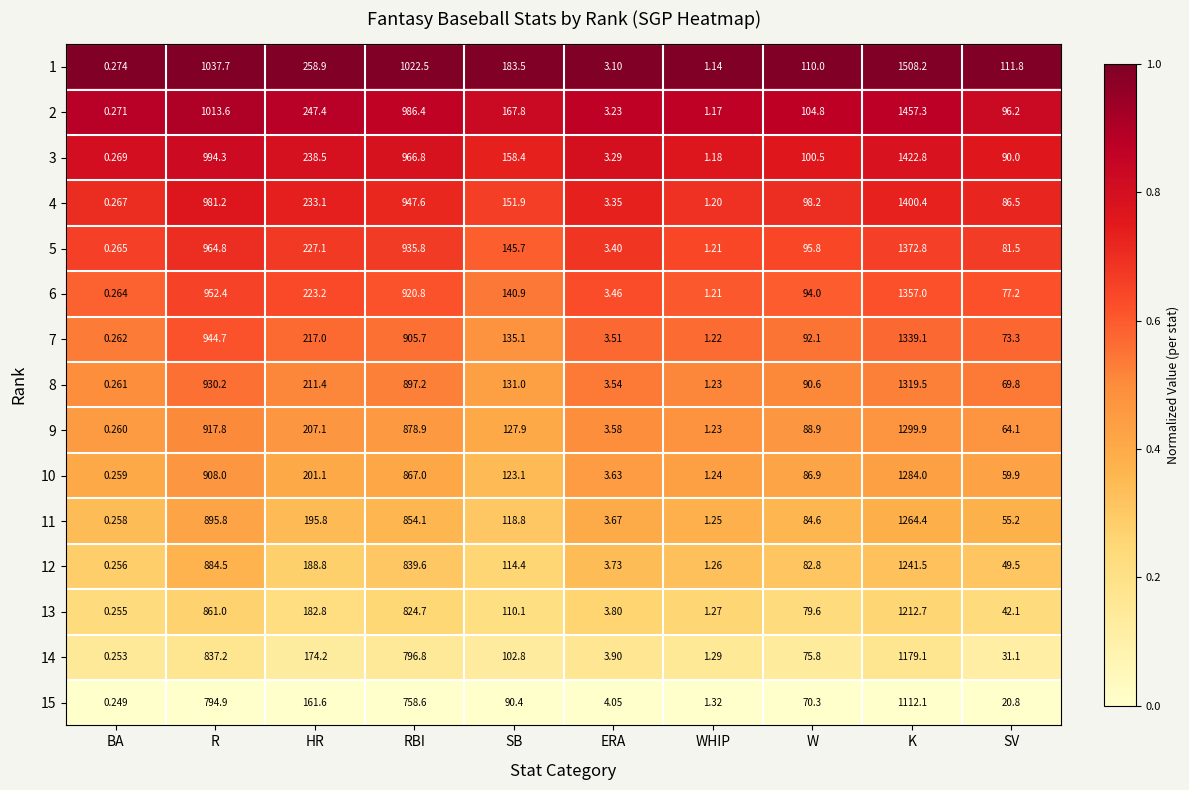

What is the spread (max minus min) of values at SB?

93.1